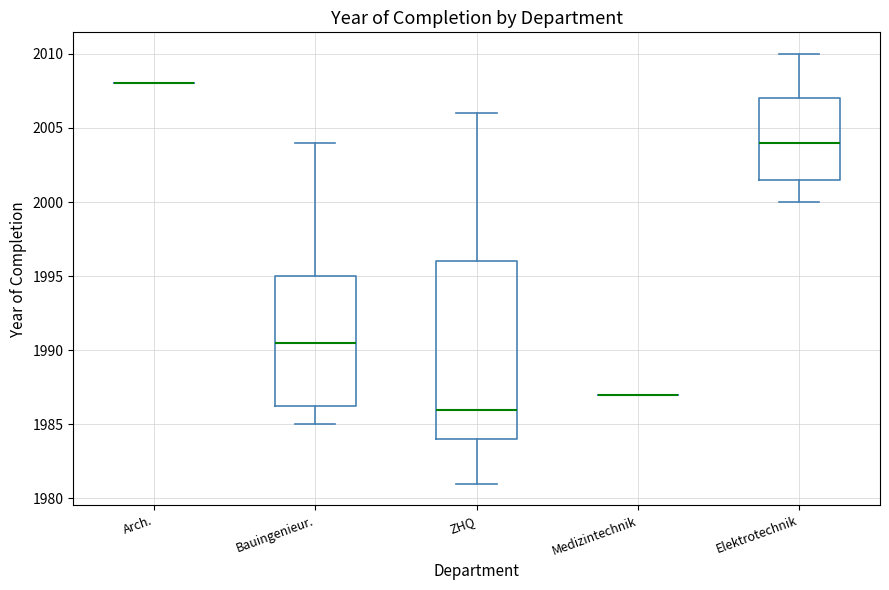

Which box is the tallest, from its lower edge to its upper edge?

ZHQ